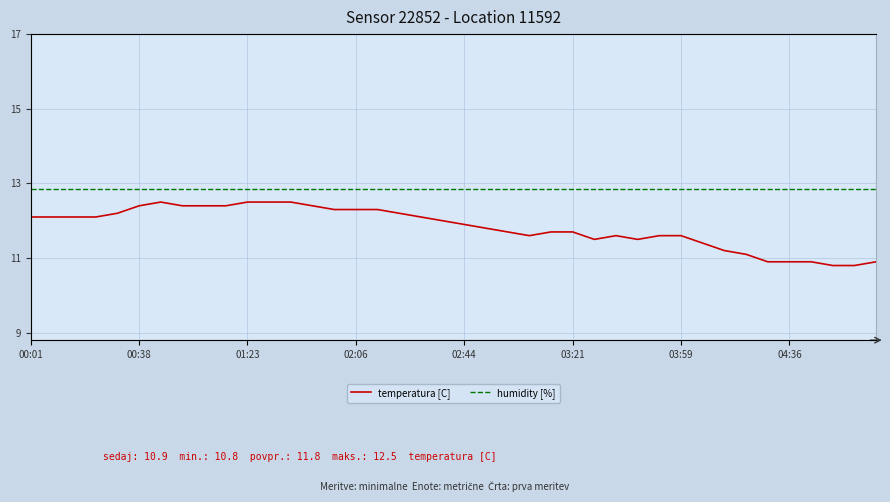

Reading left to right, extract all data points from this chart.

temperatura [C]: 12.1	12.1	12.1	12.1	12.2	12.4	12.5	12.4	12.4	12.4	12.5	12.5	12.5	12.4	12.3	12.3	12.3	12.2	12.1	12.0	11.9	11.8	11.7	11.6	11.7	11.7	11.5	11.6	11.5	11.6	11.6	11.4	11.2	11.1	10.9	10.9	10.9	10.8	10.8	10.9
humidity [%]: 99.9	99.9	99.9	99.9	99.9	99.9	99.9	99.9	99.9	99.9	99.9	99.9	99.9	99.9	99.9	99.9	99.9	99.9	99.9	99.9	99.9	99.9	99.9	99.9	99.9	99.9	99.9	99.9	99.9	99.9	99.9	99.9	99.9	99.9	99.9	99.9	99.9	99.9	99.9	99.9